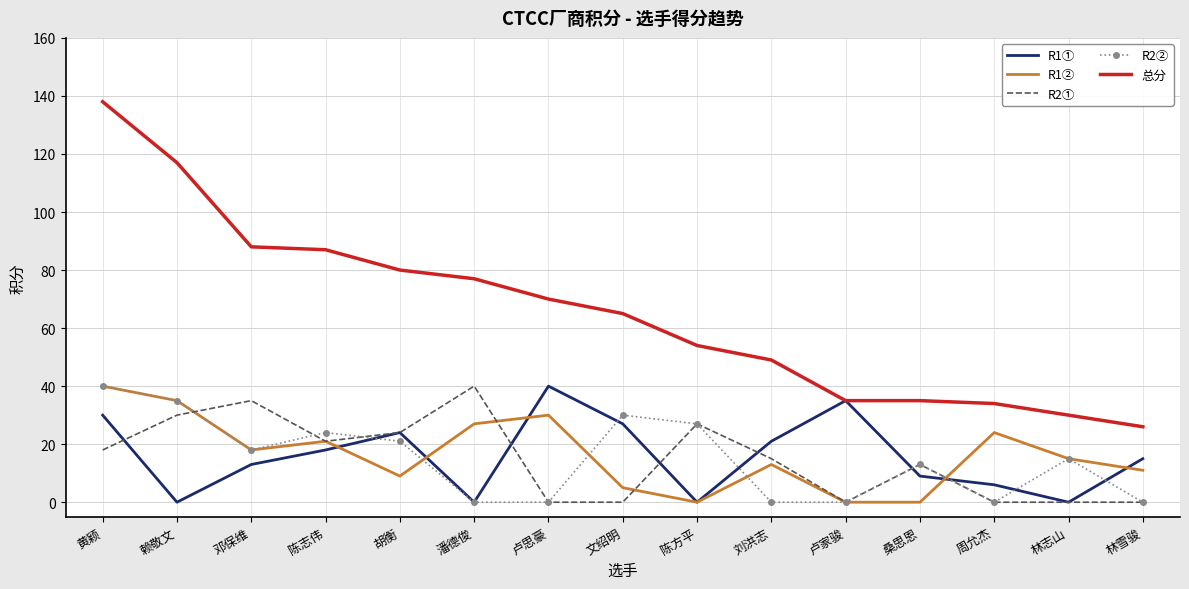

Which label corresponds to the largest value in the chart?

黄颖